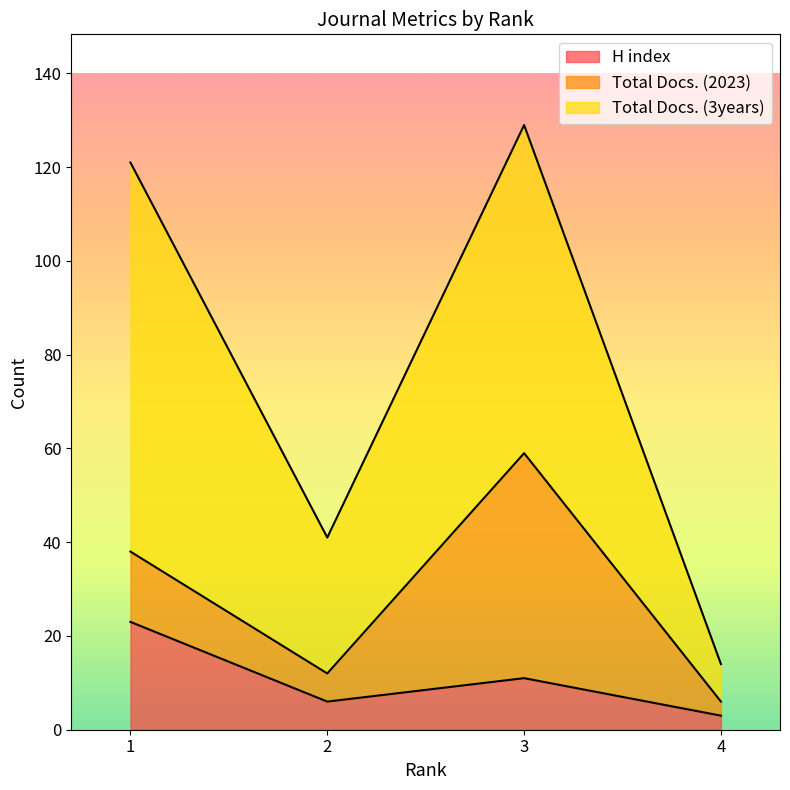

What is the value of the Total Docs. (3years) point at the 3rd from the left?

70